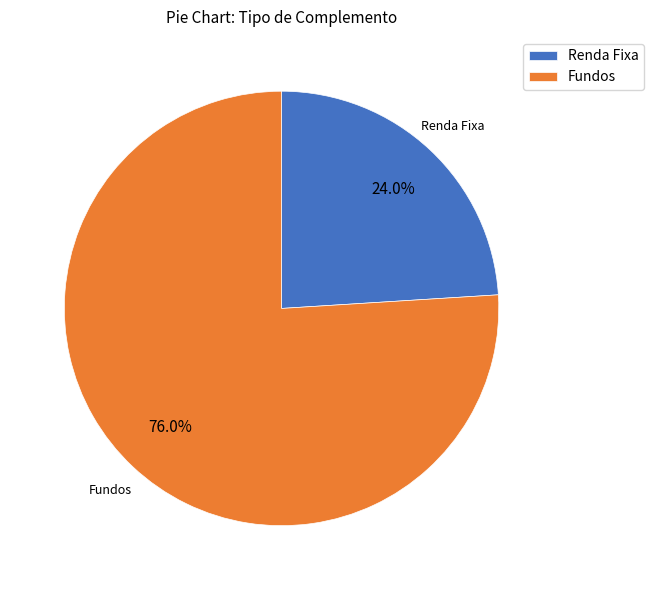

To the nearest percent, what is the difference between the largest and smallest slice percentages?

52%